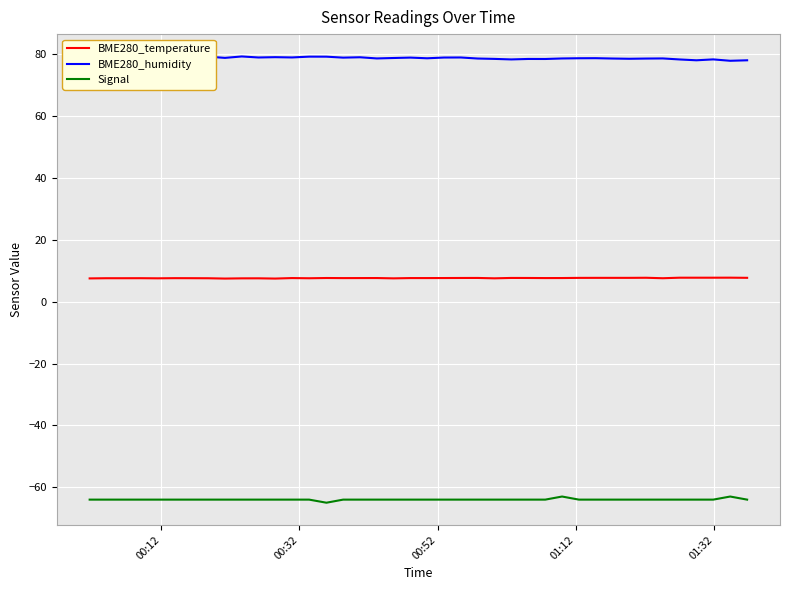

What is the value of the Signal point at the 6th from the left?

-64.0